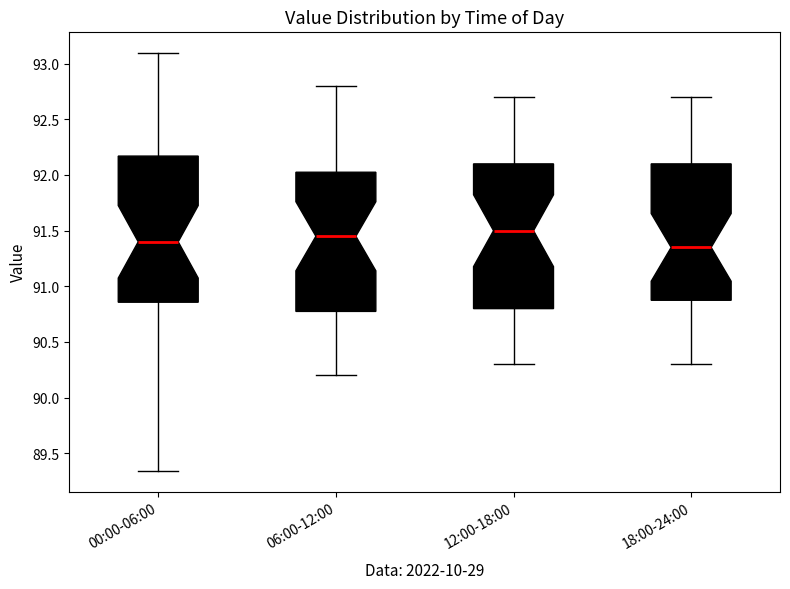

Reading left to right, transcribe this box plot: for each box, give where its median line is, the range the box spans, and where its two whiskers end, as read against the y-axis. The values are not printed on the chart, so give them approximately, as read against the axis.

00:00-06:00: median 91.40, box 90.85 to 92.15, whiskers 89.35 to 93.10
06:00-12:00: median 91.45, box 90.80 to 92.05, whiskers 90.20 to 92.80
12:00-18:00: median 91.50, box 90.80 to 92.10, whiskers 90.30 to 92.70
18:00-24:00: median 91.35, box 90.90 to 92.10, whiskers 90.30 to 92.70